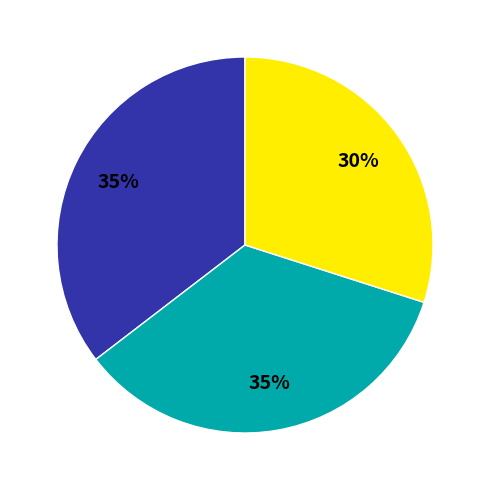

Does any single category account for the majority?

No